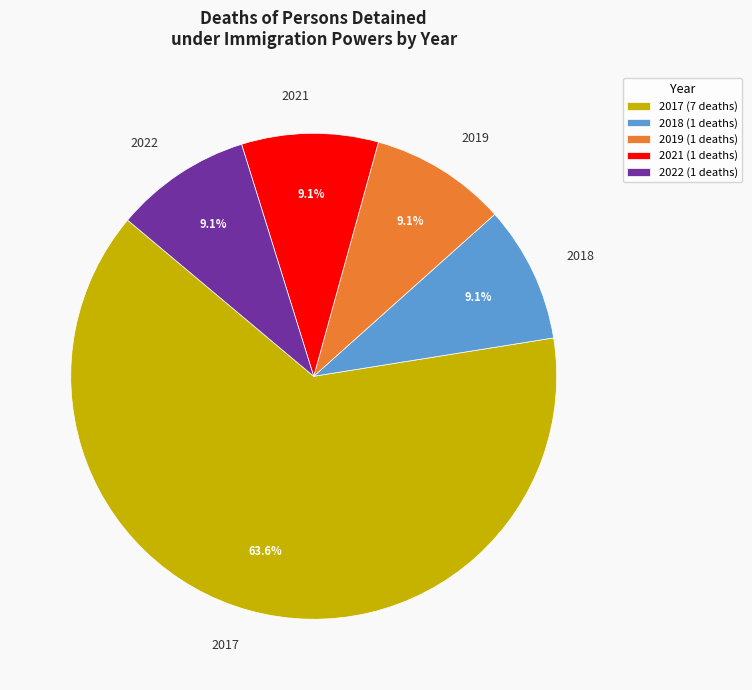

Does 2017 represent more than half of the total?

Yes